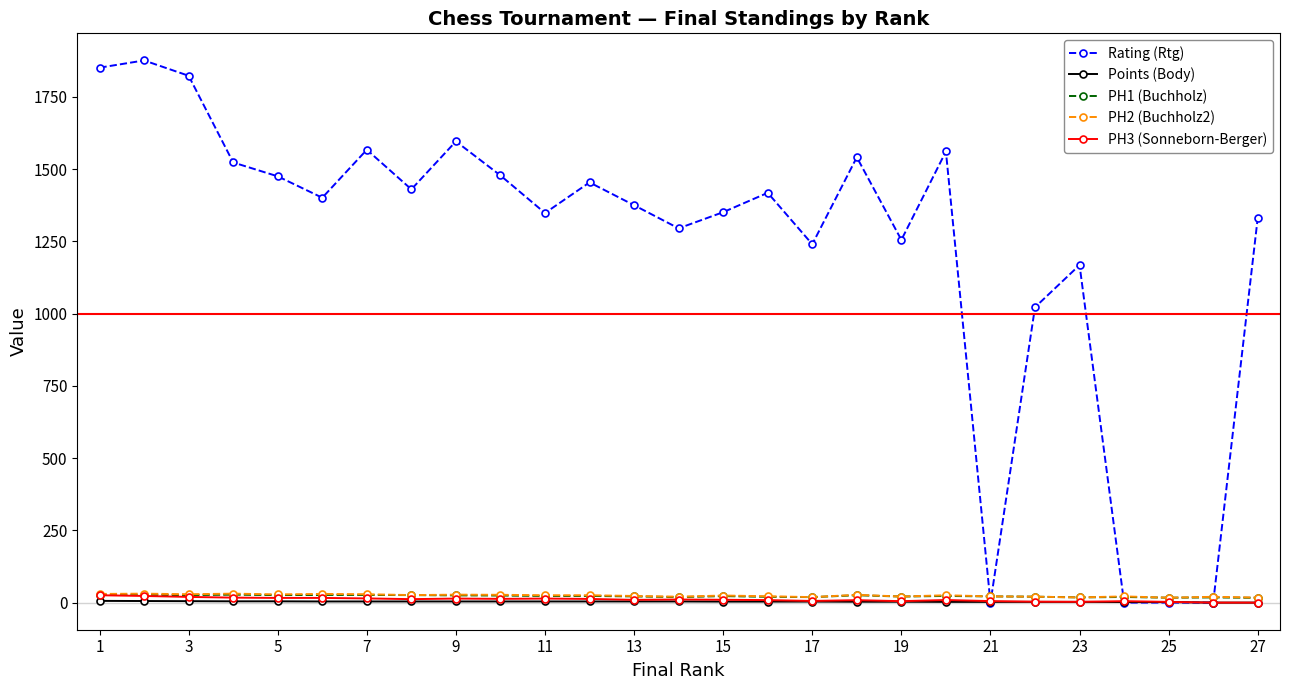

True or false: PH3 (Sonneborn-Berger) has more than 1 interior local peaks.

True